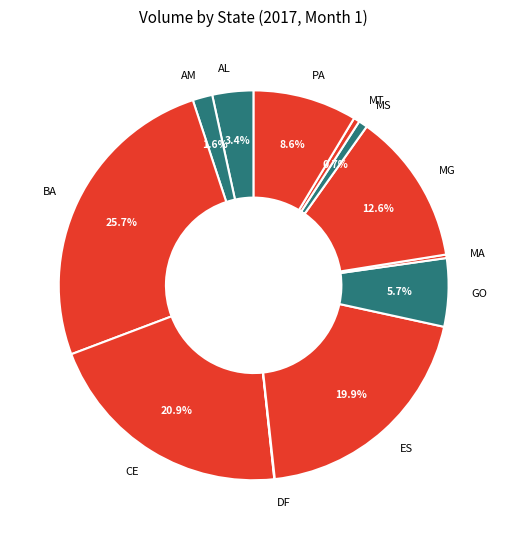

To the nearest percent, what is the difference between the largest and smallest slice percentages?

26%